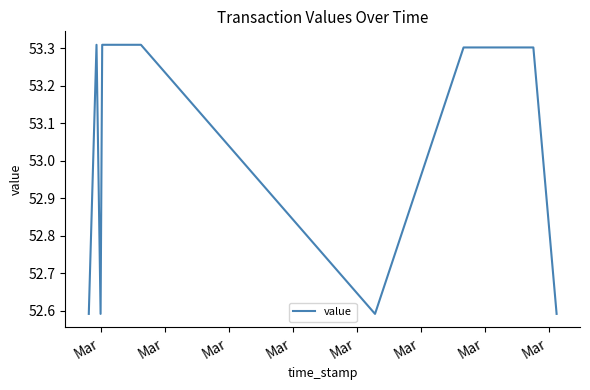

Read the value at Mar.

53.3